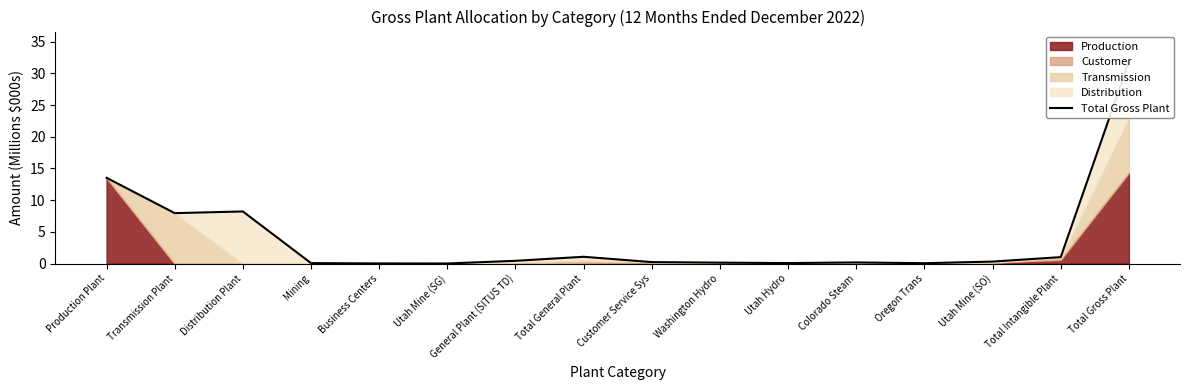

The chart shows a value of 0.1 at Washington Hydro. True or false?

True